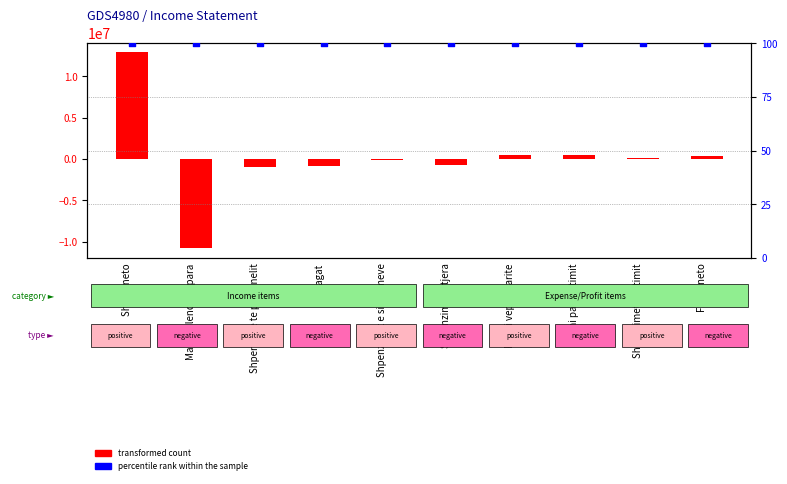

Which series contains the lowest Y value?

transformed count